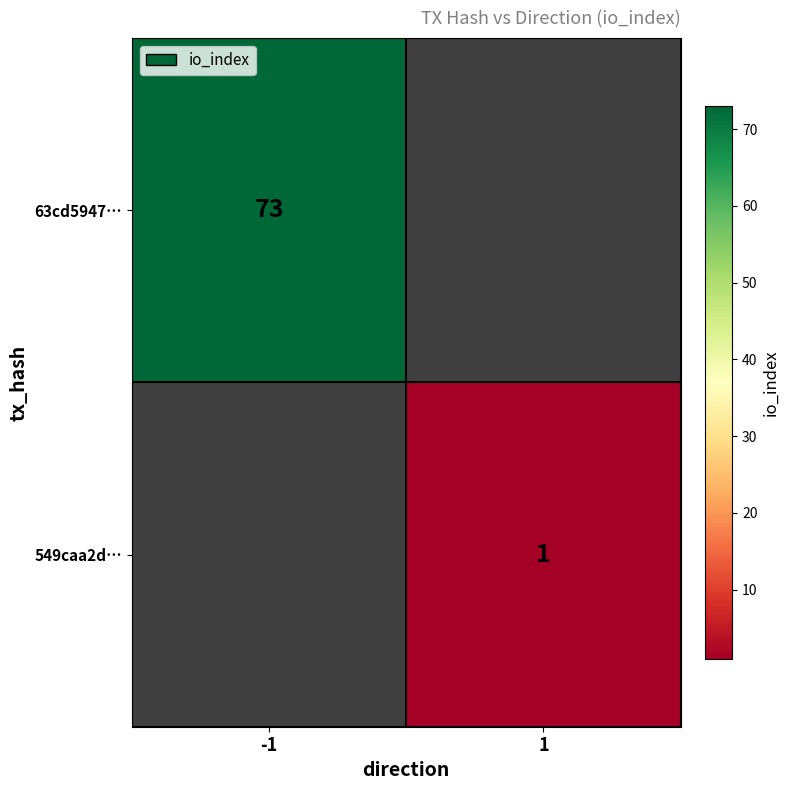

The value of 549caa2d… at 1 is 1. True or false?

True